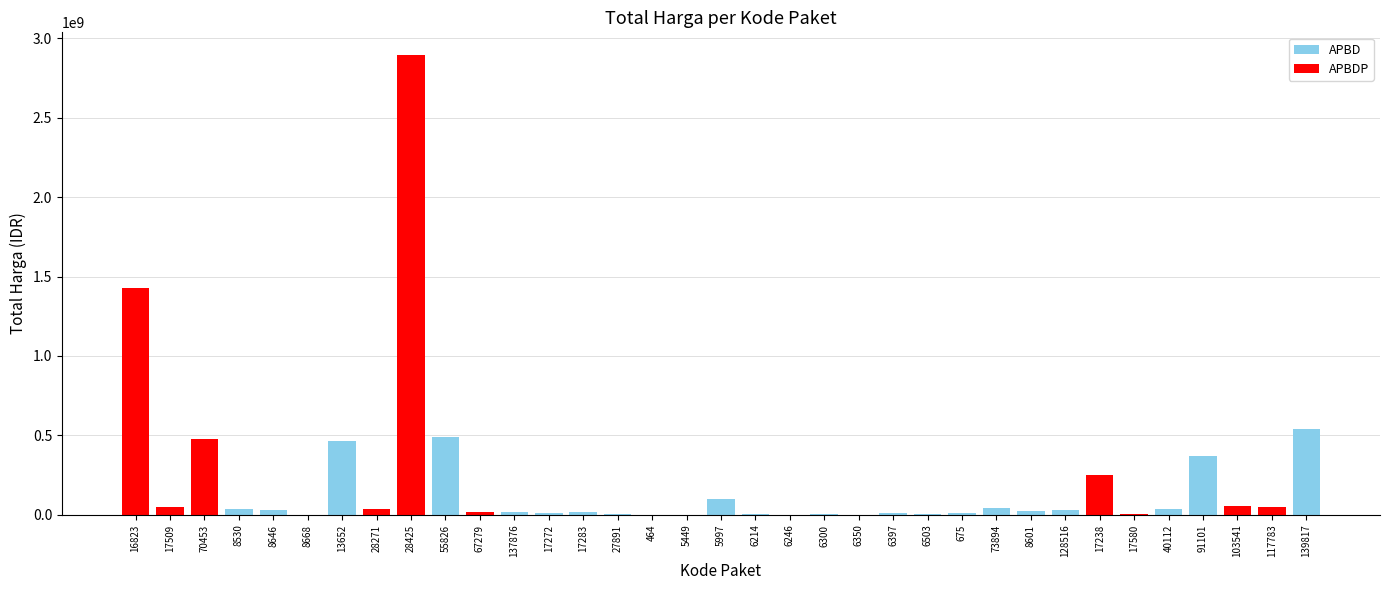

List the labels in order of value, smallest first.

5449, 6350, 6246, 464, 8668, 6214, 17580, 6300, 6503, 27891, 6397, 17272, 675, 17283, 137876, 67279, 8601, 128516, 8646, 8530, 40112, 28271, 73894, 17509, 117783, 103541, 5997, 17238, 91101, 13652, 70453, 55826, 139817, 16823, 28425